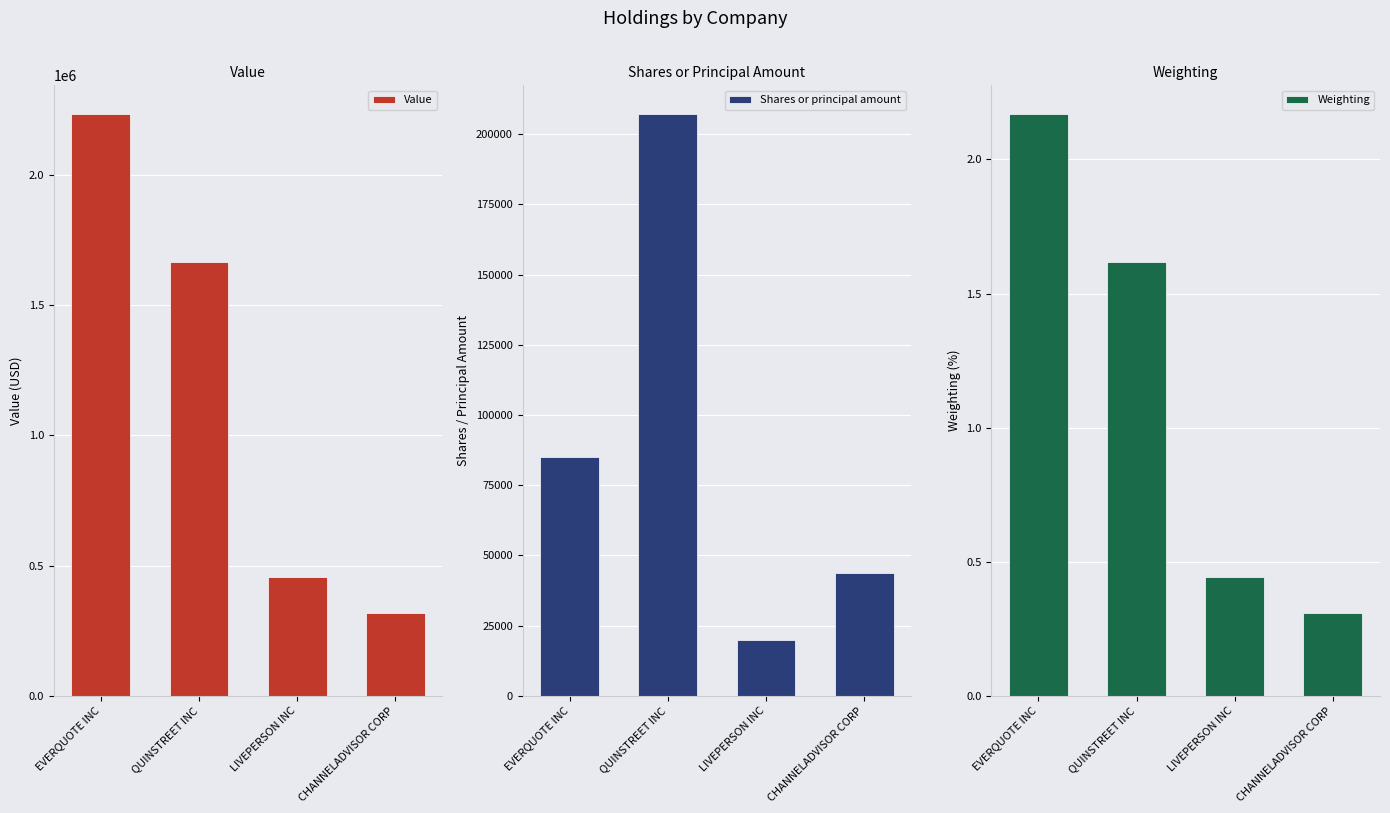

At which label is Value closest to 1275500?

QUINSTREET INC